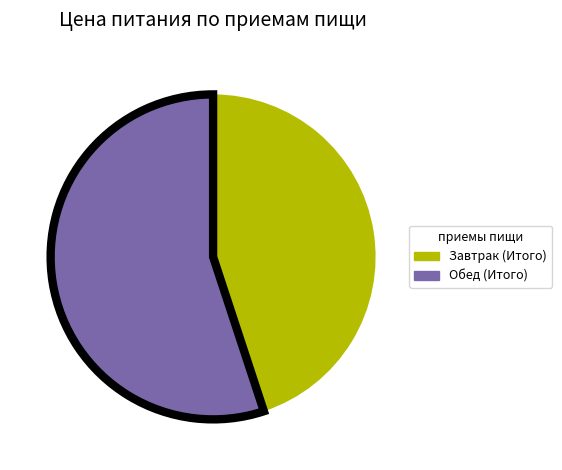

How many segments does this pie chart have?

2